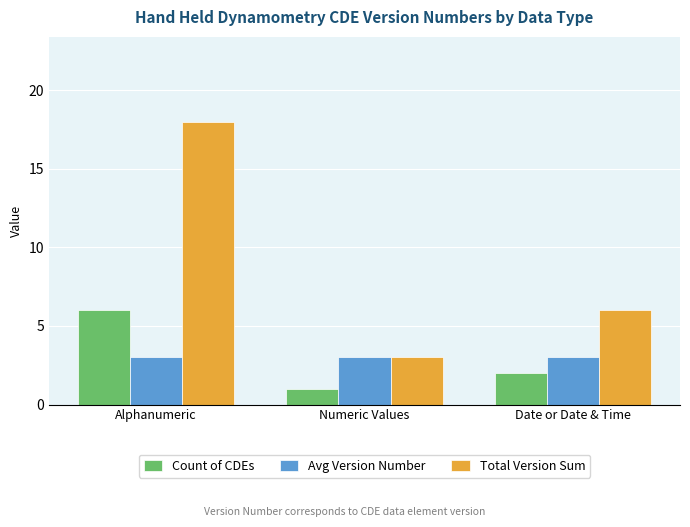

At which label is Count of CDEs closest to 3?

Date or Date & Time